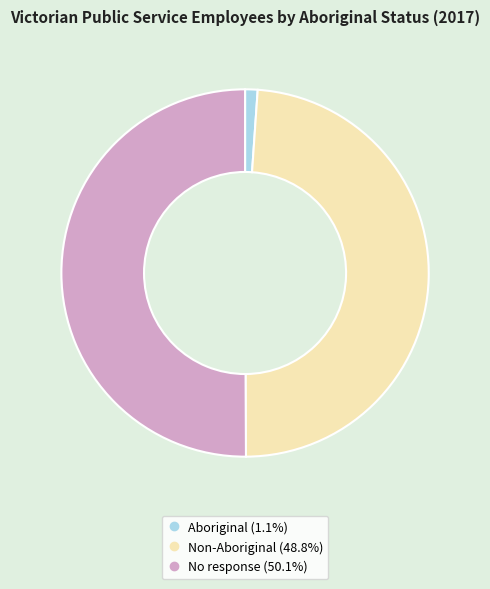

Rank the categories by value from lowest to highest.

Aboriginal, Non-Aboriginal, No response